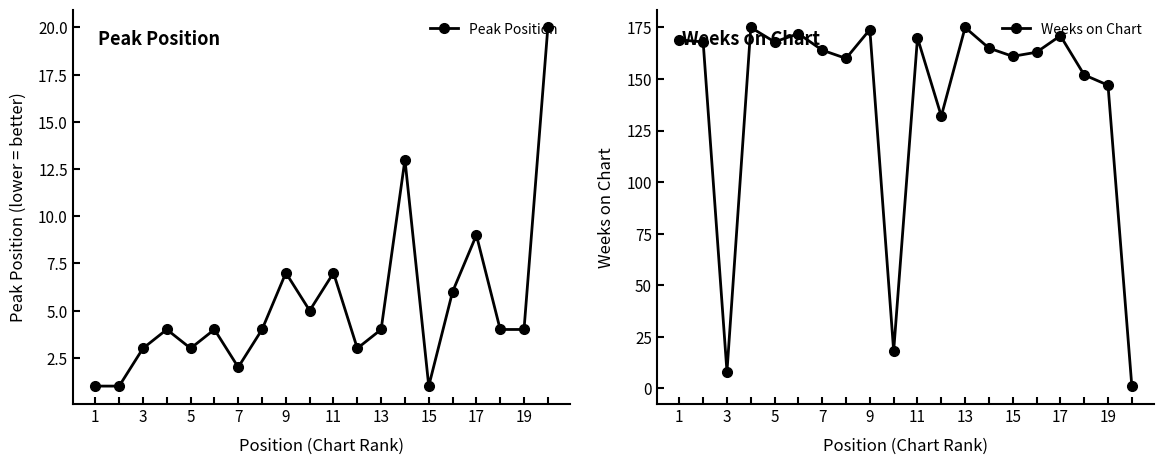

How many data points does each series have?

20